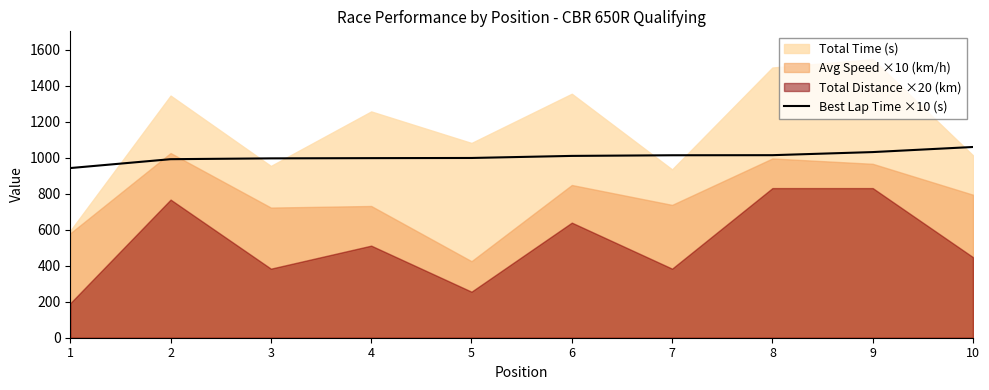

Reading left to right, what are all the values shown in this chart?

1=943.3	2=992.7	3=997.2	4=998.5	5=999.4	6=1011.0	7=1014.5	8=1015.0	9=1032.2	10=1060.5